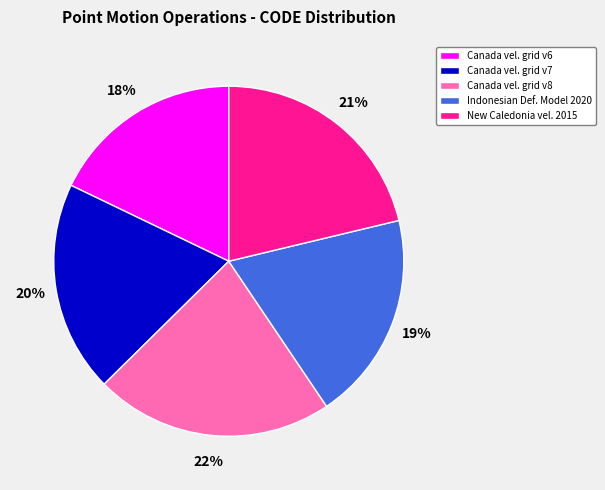

Is the sum of Canada vel. grid v7 and Canada vel. grid v6 greater than half?

No